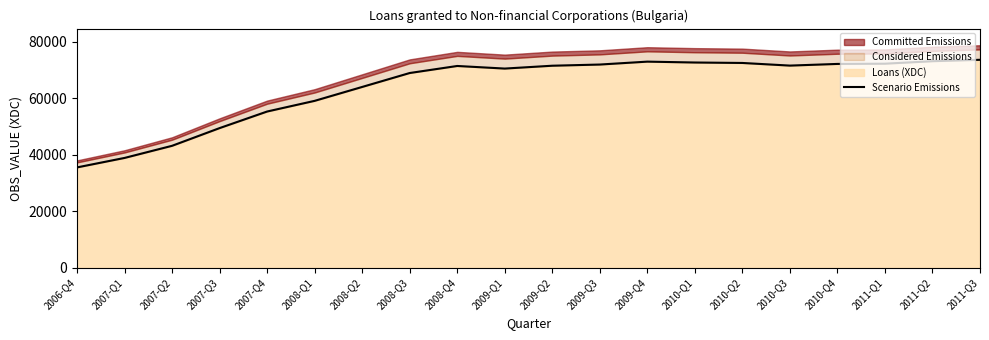

Which category has the highest value across all series?

2011-Q3